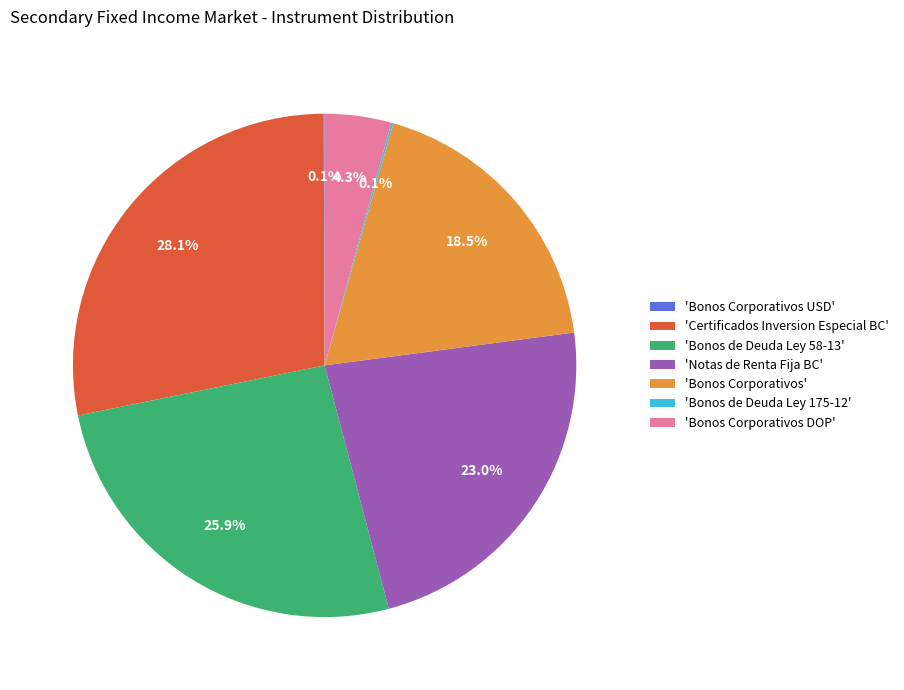

Does any single category account for the majority?

No